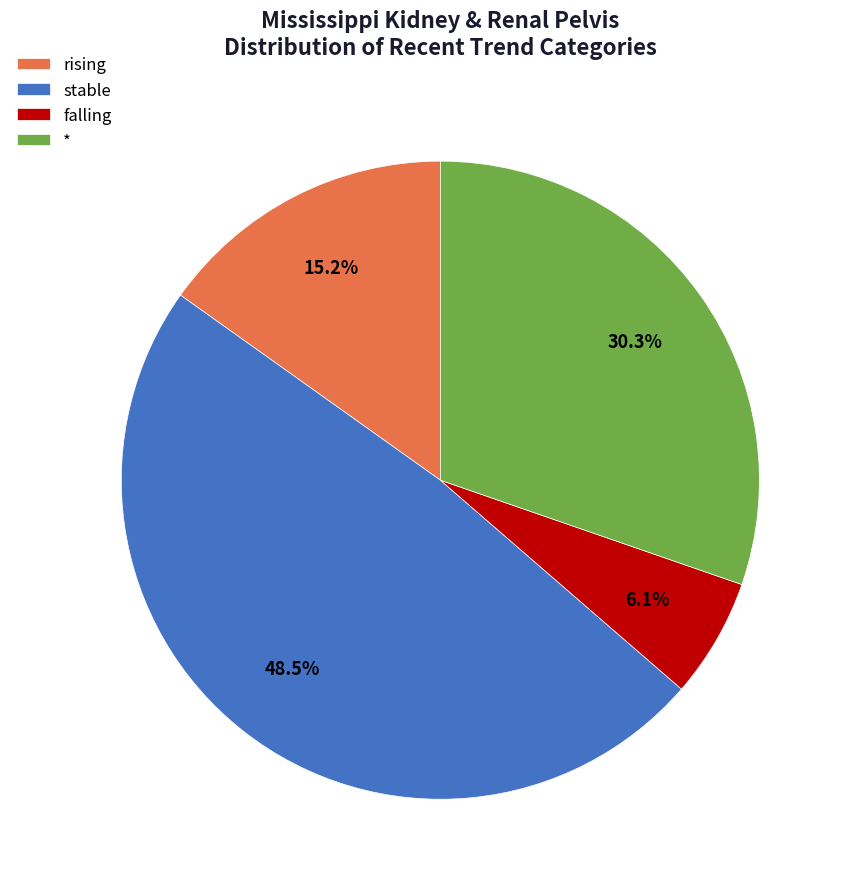

Between stable and falling, which is larger?

stable